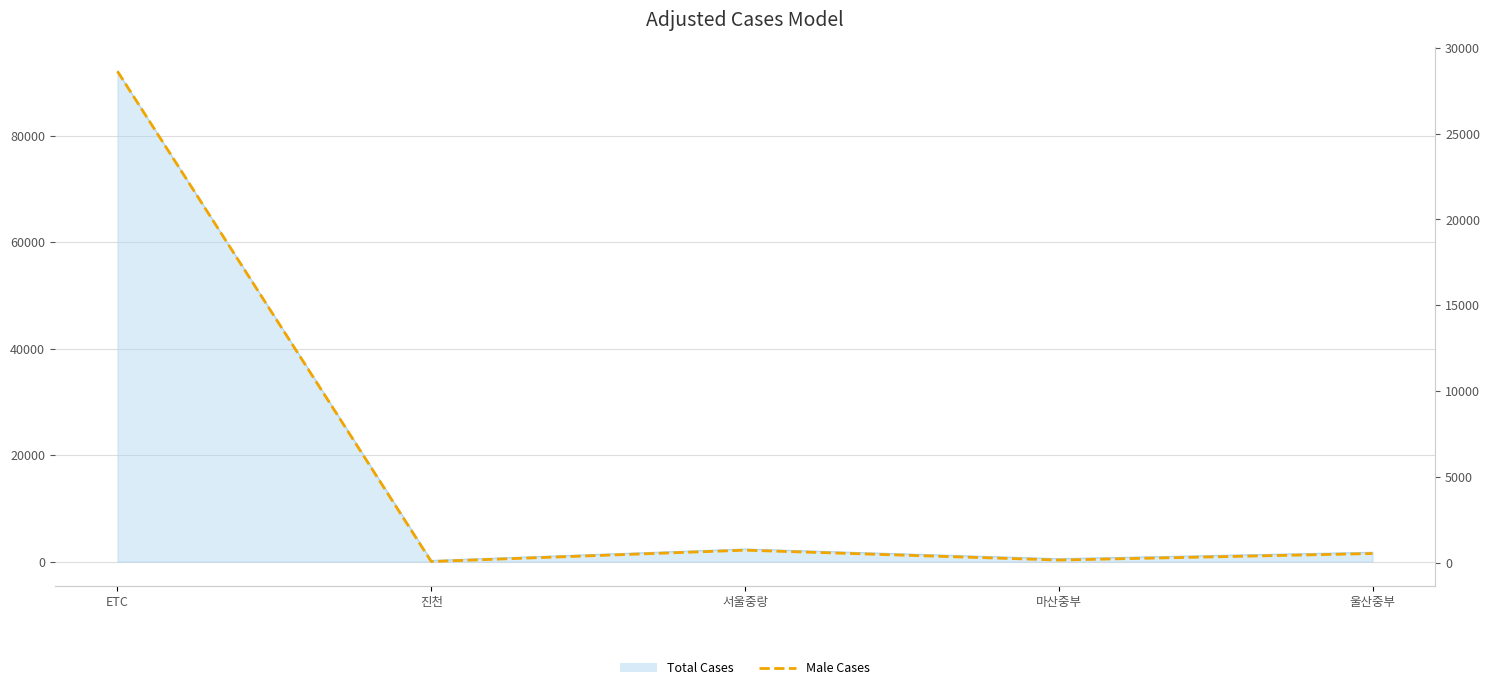

Reading left to right, list all the values displayed in this chart.

28640	57	719	144	523